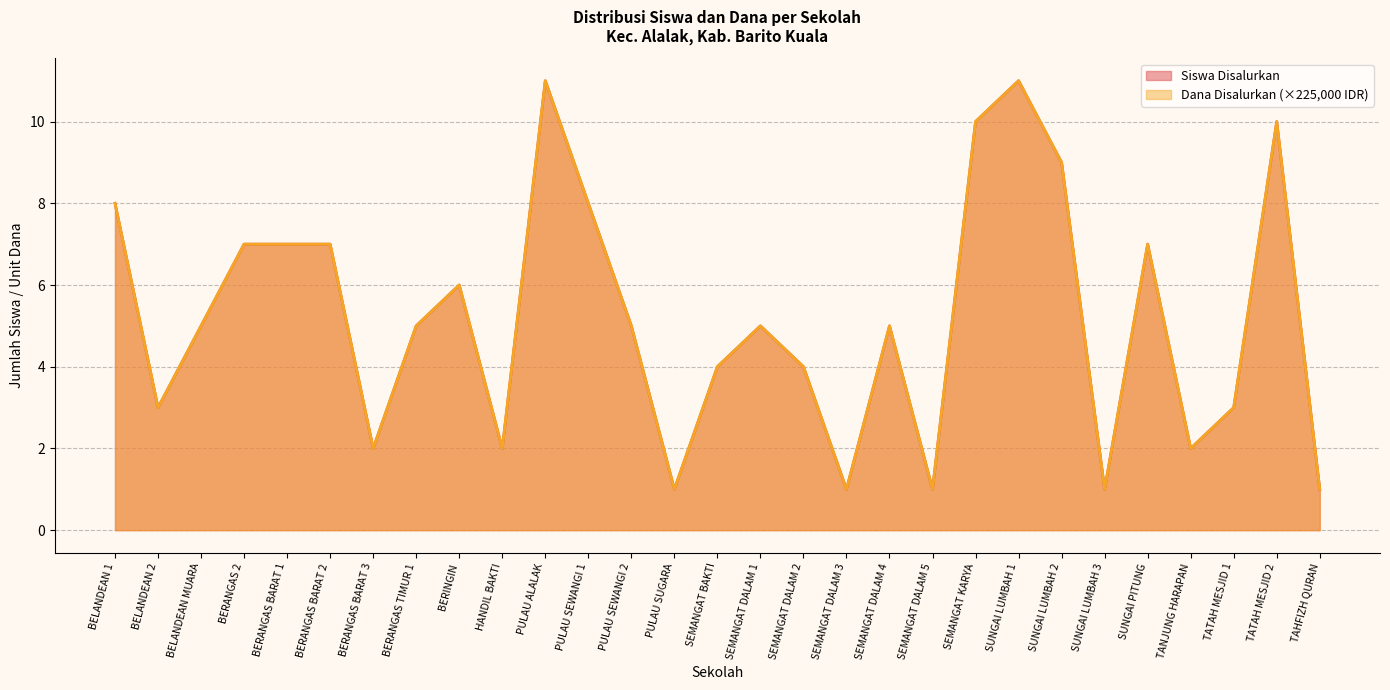

What is the sum of the Siswa Disalurkan values at SEMANGAT DALAM 3 and BELANDEAN 2?

4